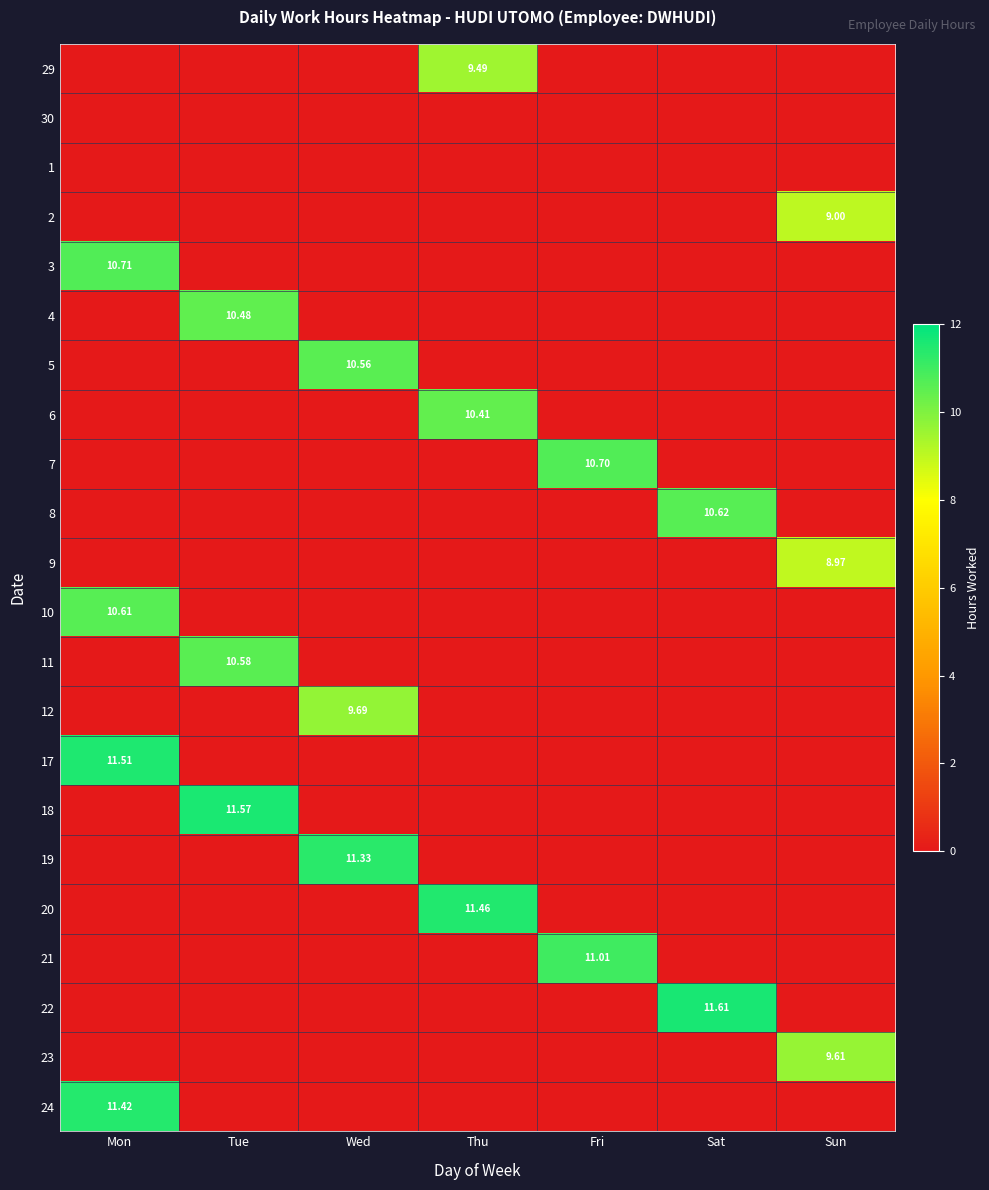

What is the total value across all series at Thu?

31.4